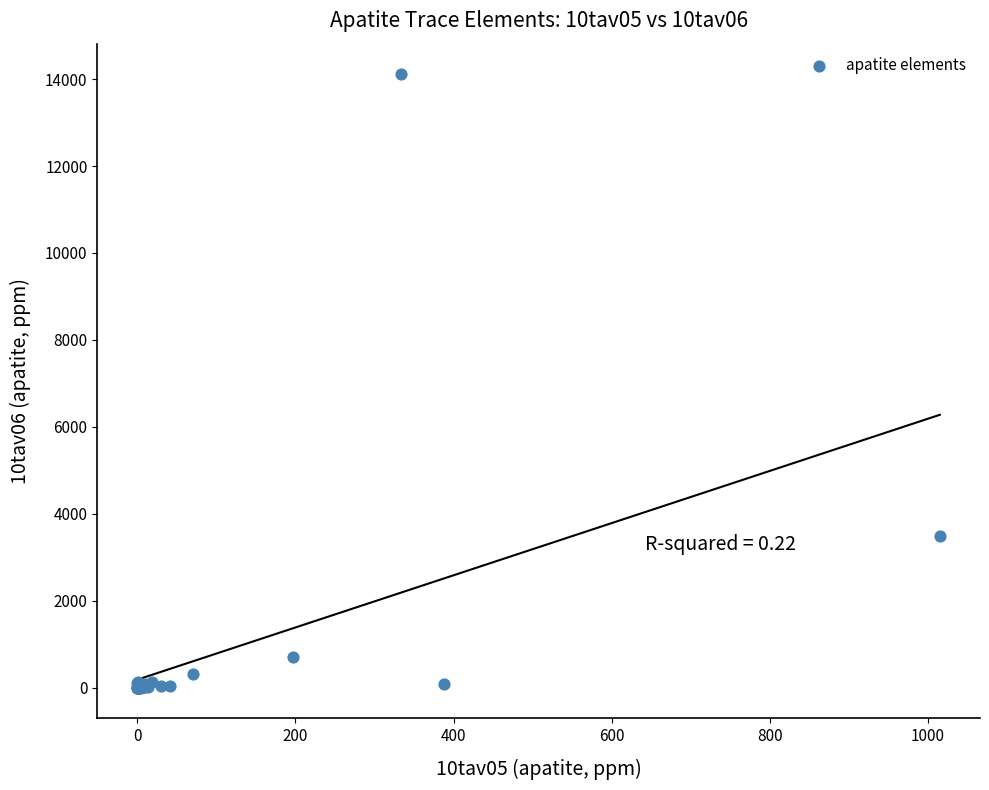

What Y value in the scatter plot is closest to 7055?

3481.0